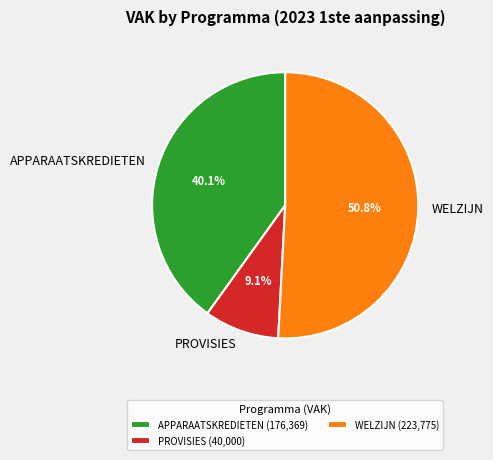

How many slices are in this pie chart?

3